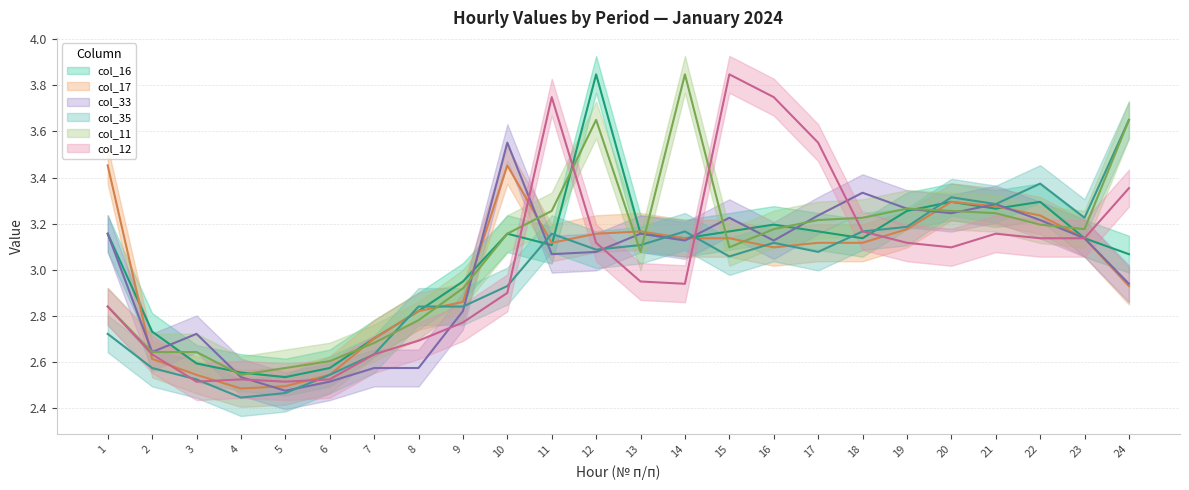

The value of col_16 at 17 is 3.2. True or false?

True